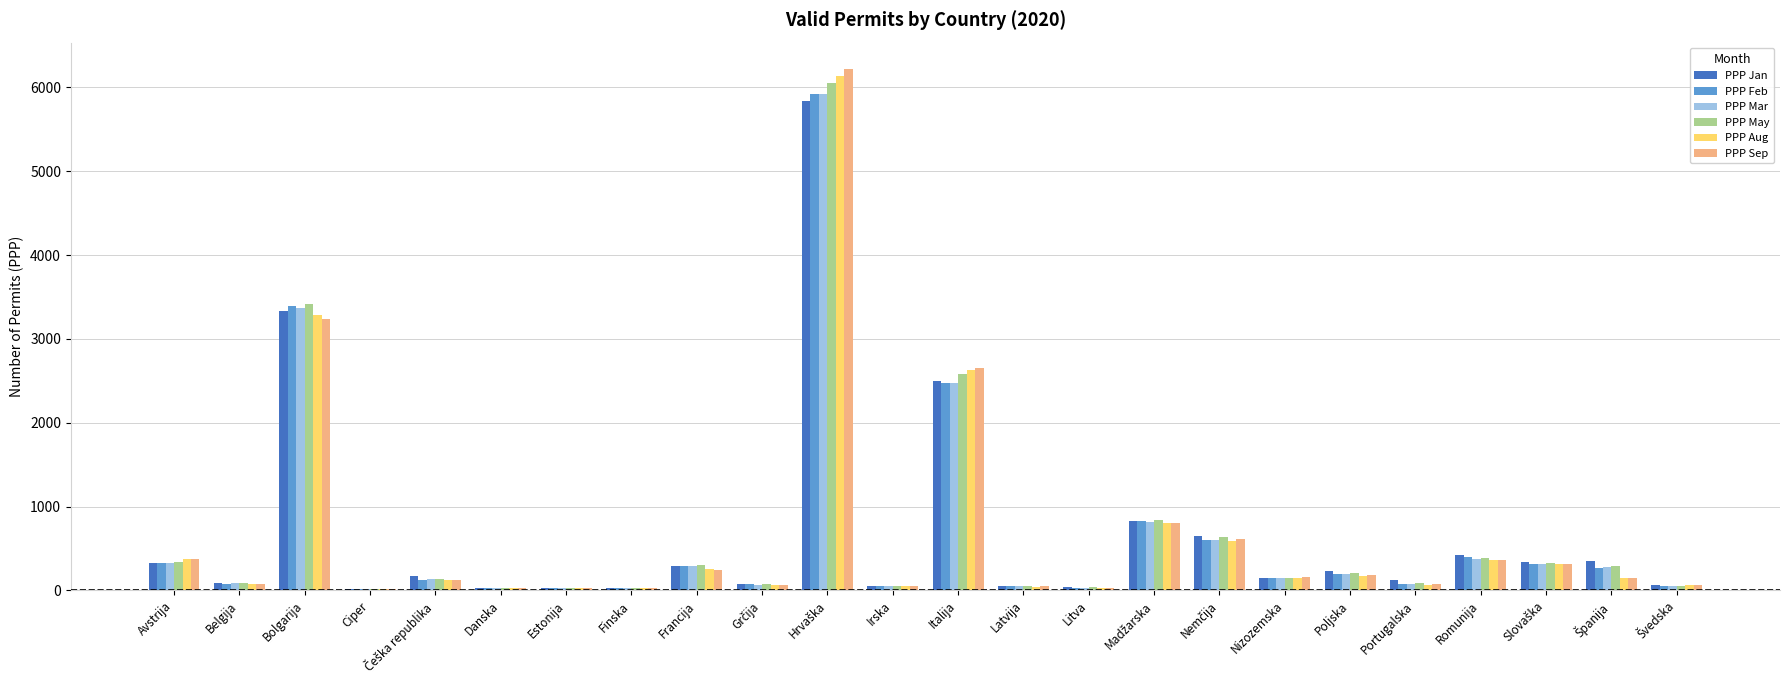

What is the greatest value displayed?

6222